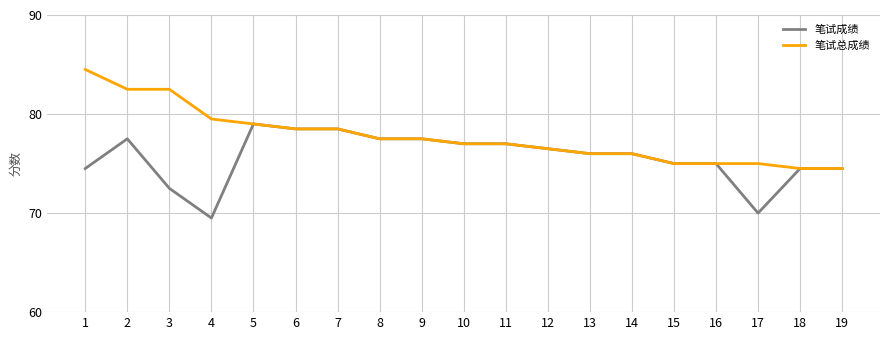

What is the minimum value for 笔试总成绩?

74.5